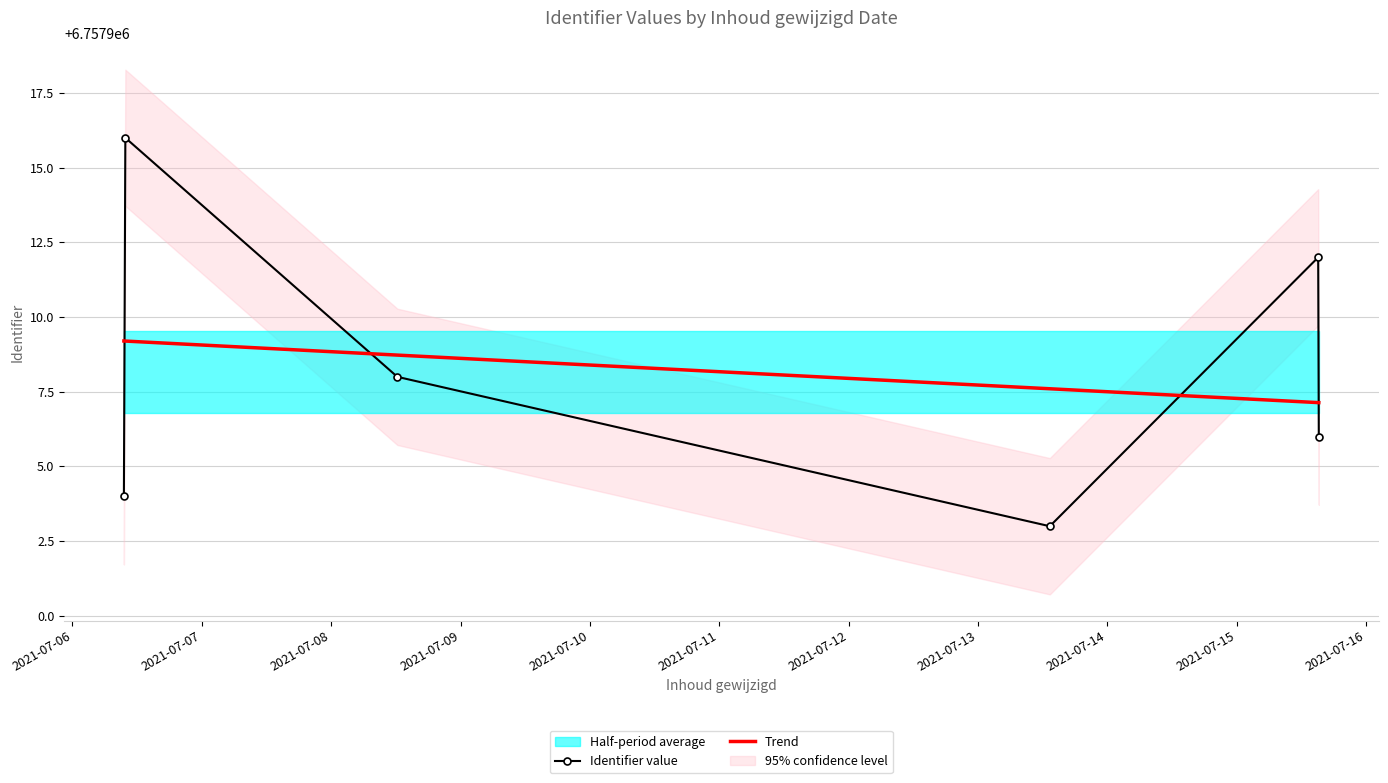

List the labels in order of value, smallest first.

2021-07-13 13:19:43, 2021-07-06 09:32:29, 2021-07-15 15:14:12, 2021-07-08 12:16:35, 2021-07-15 15:07:20, 2021-07-06 09:48:43